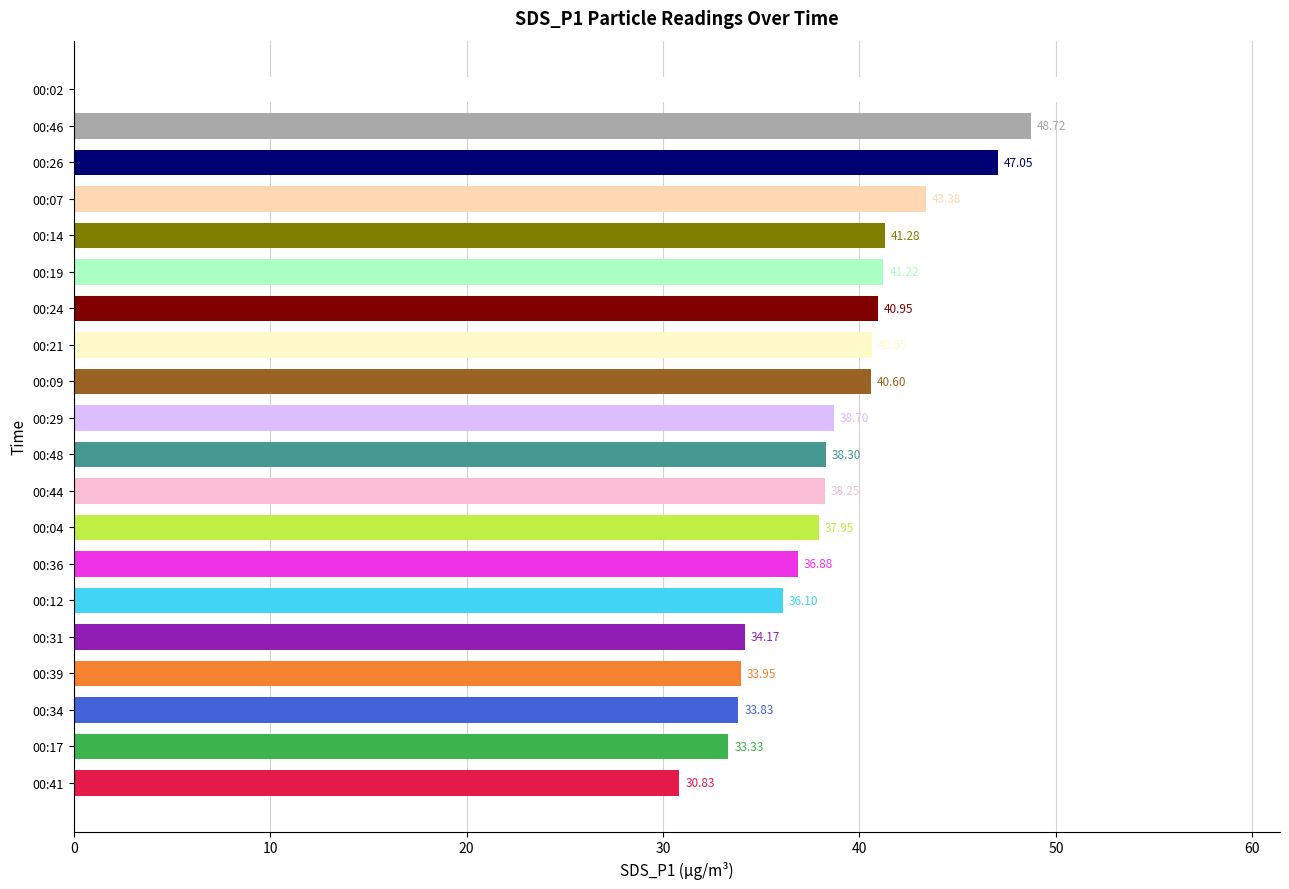

What is the maximum value shown in the chart?

51.2